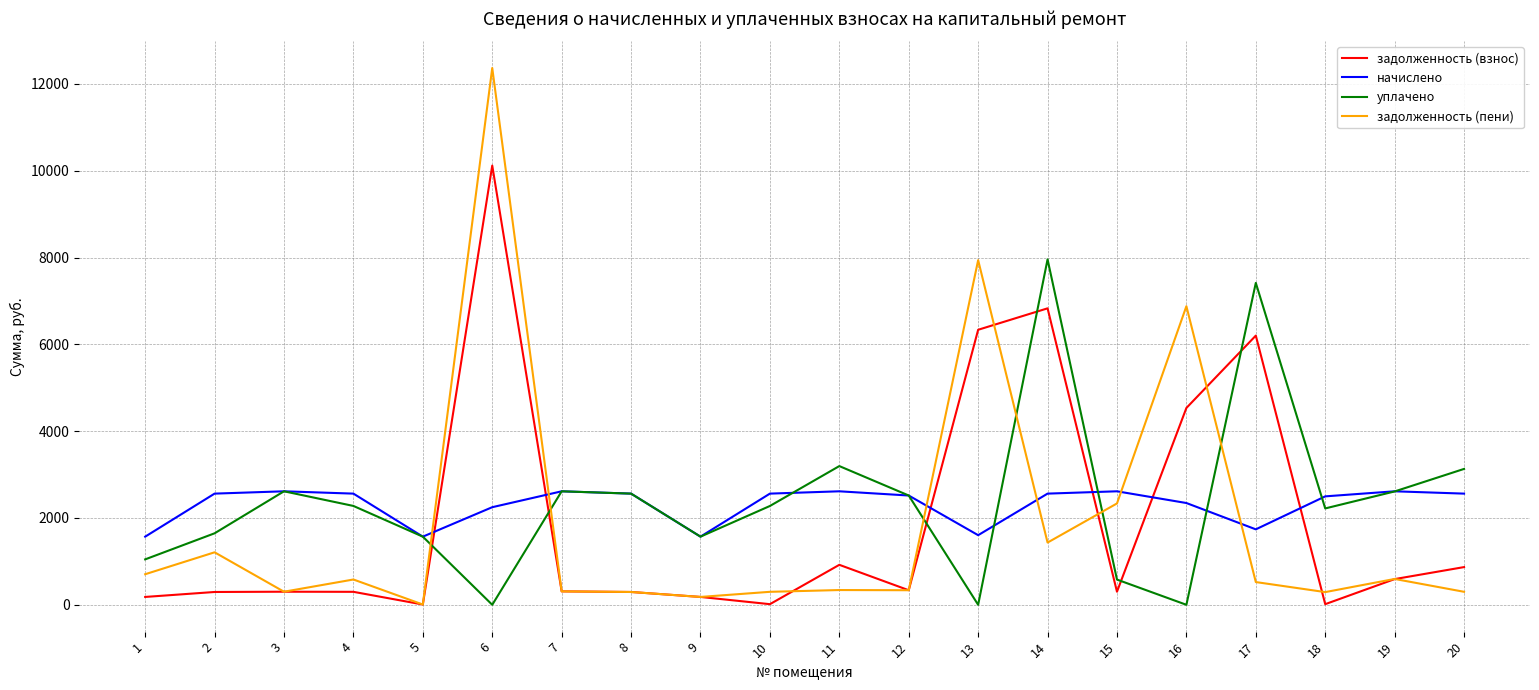

Is it true that задолженность (пени) equals 7939.8 at 13?

True